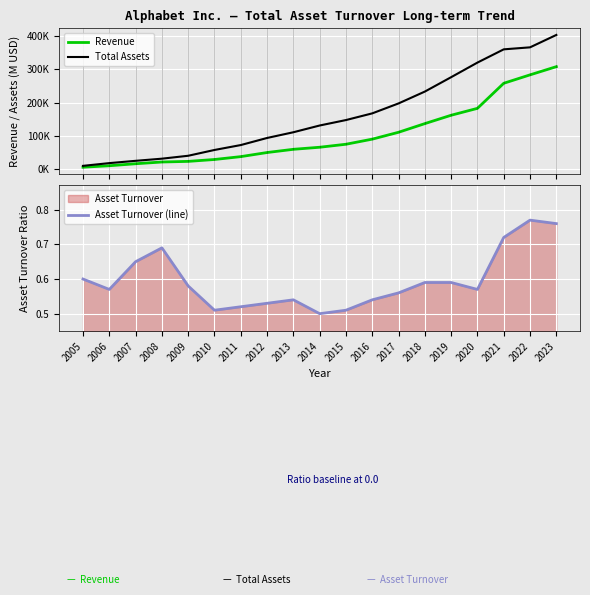

Where does the Revenue series first go above 66001?

2015